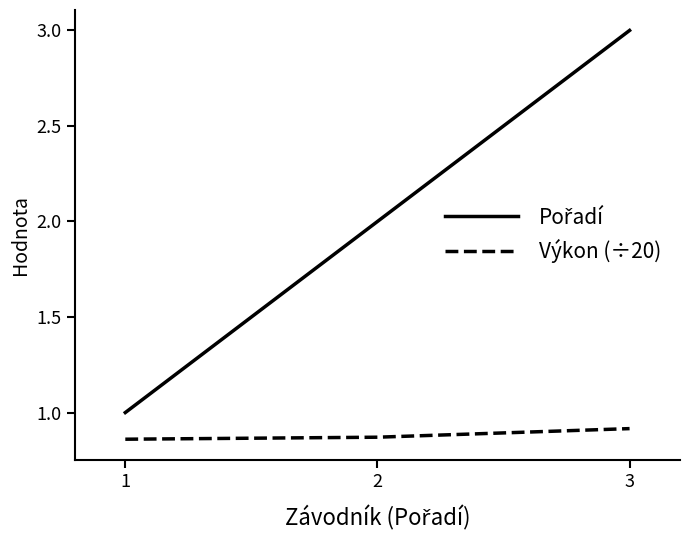

At which category does the chart reach its peak across all series?

3